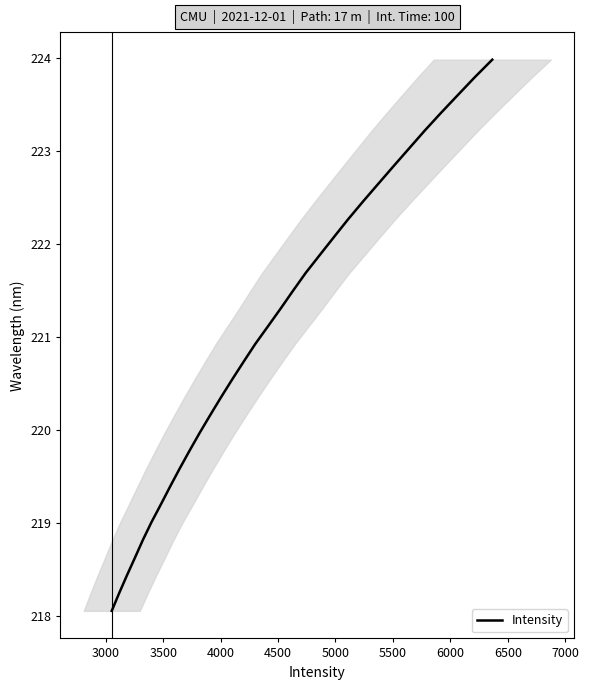

What is the average value?

221.0